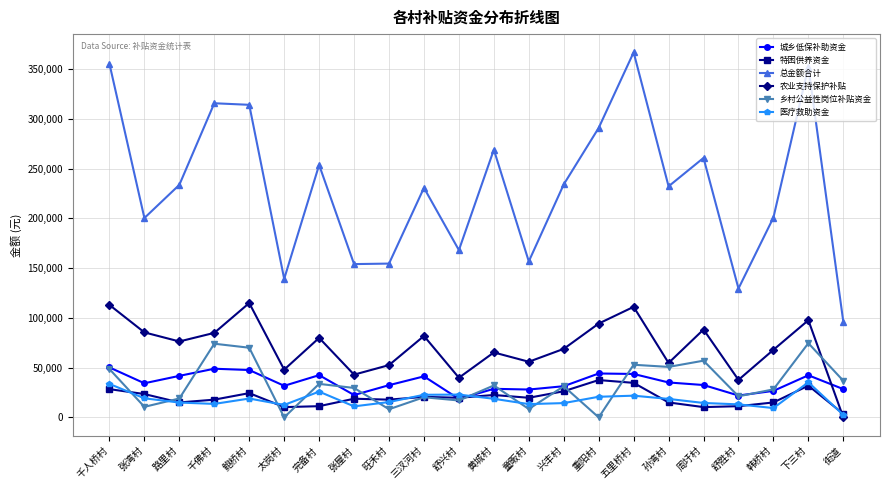

What is the label of the 20th point from the right?

路里村